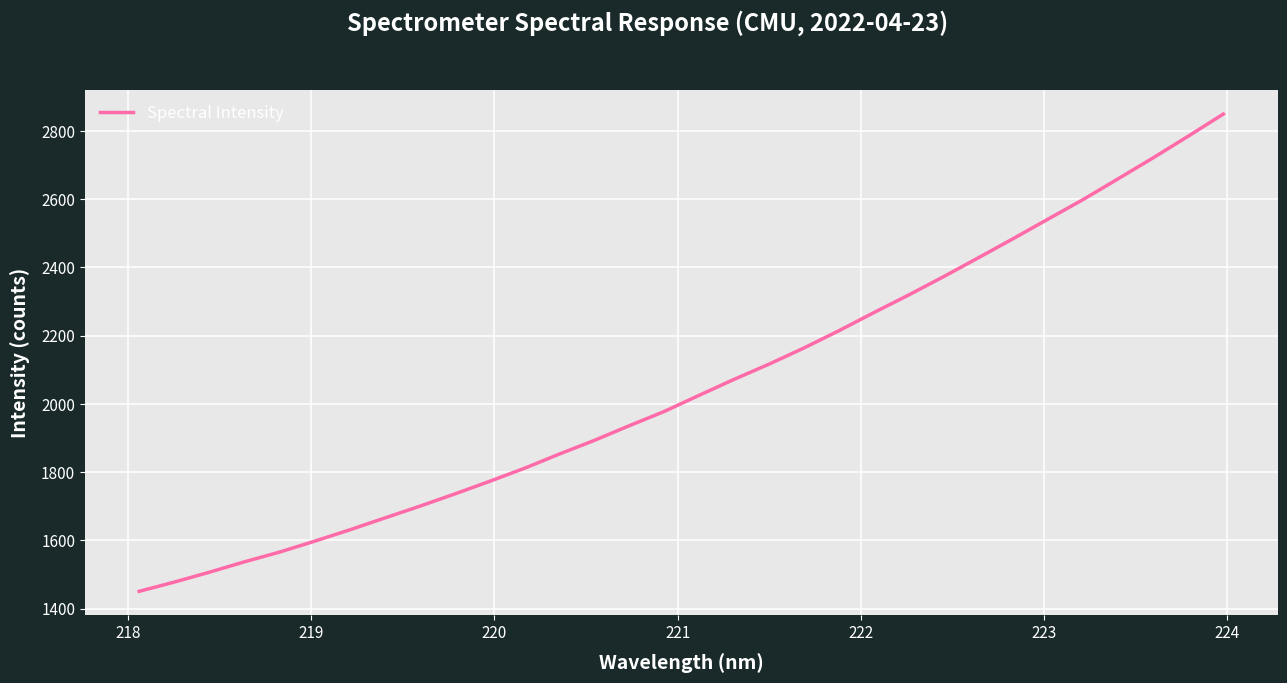

What is the difference between the maximum and minimum values?

1398.7